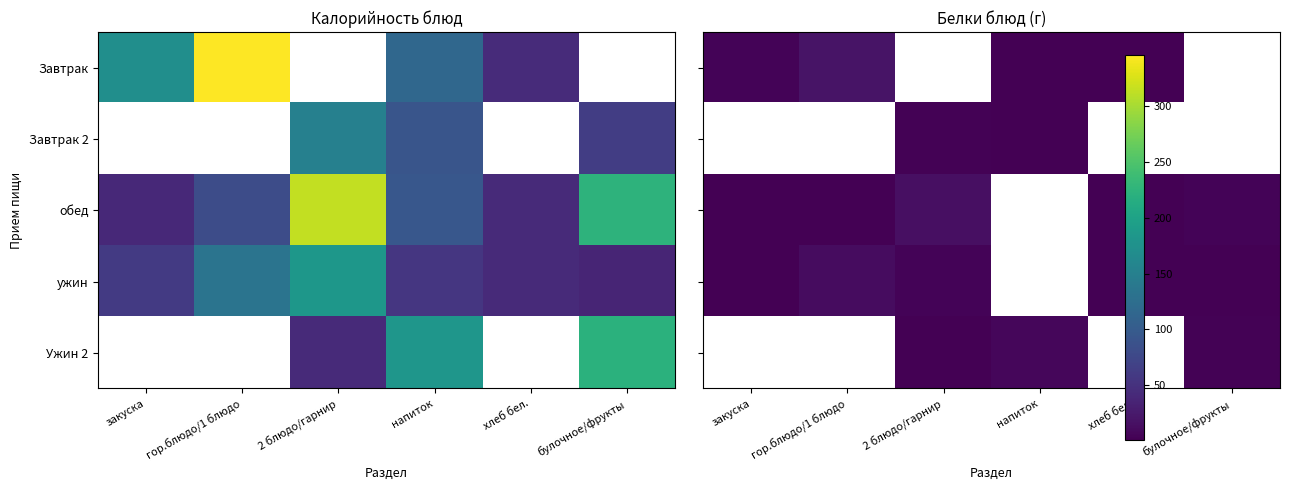

True or false: ужин has a value of 0.8 at закуска.

False